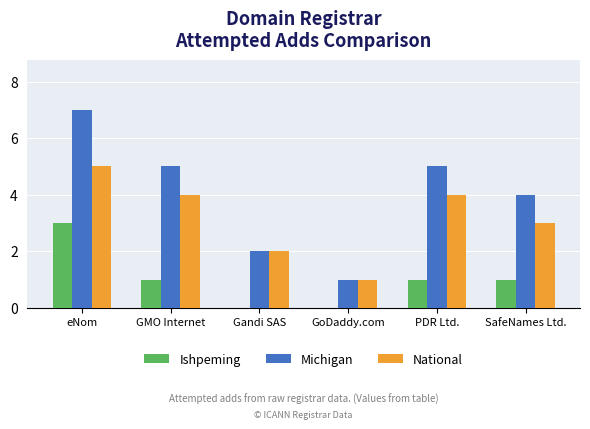

Between eNom and Gandi SAS, which series saw the biggest shift?

Michigan